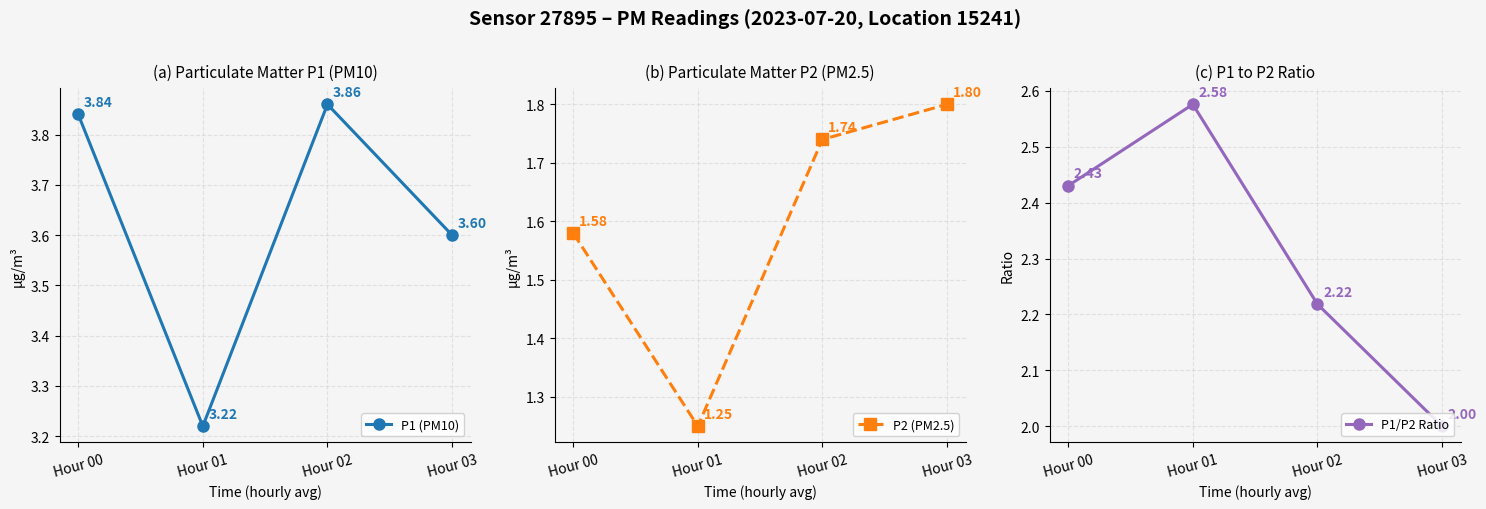

Does the chart have visible grid lines?

Yes